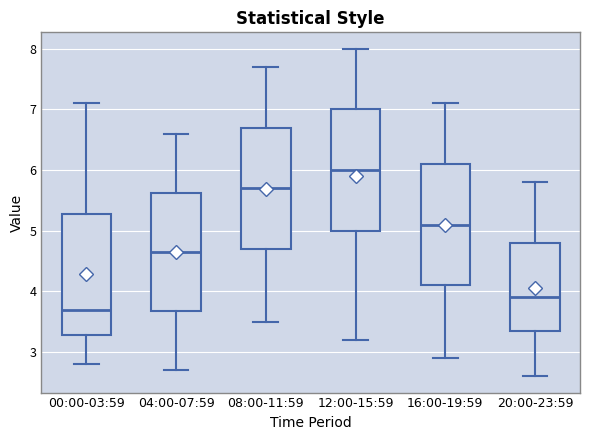

Which box has the lowest median line?

00:00-03:59